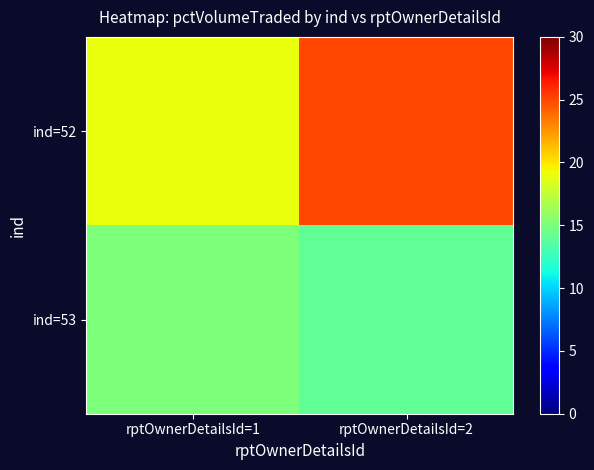

Which series has the widest spread of values?

ind=52